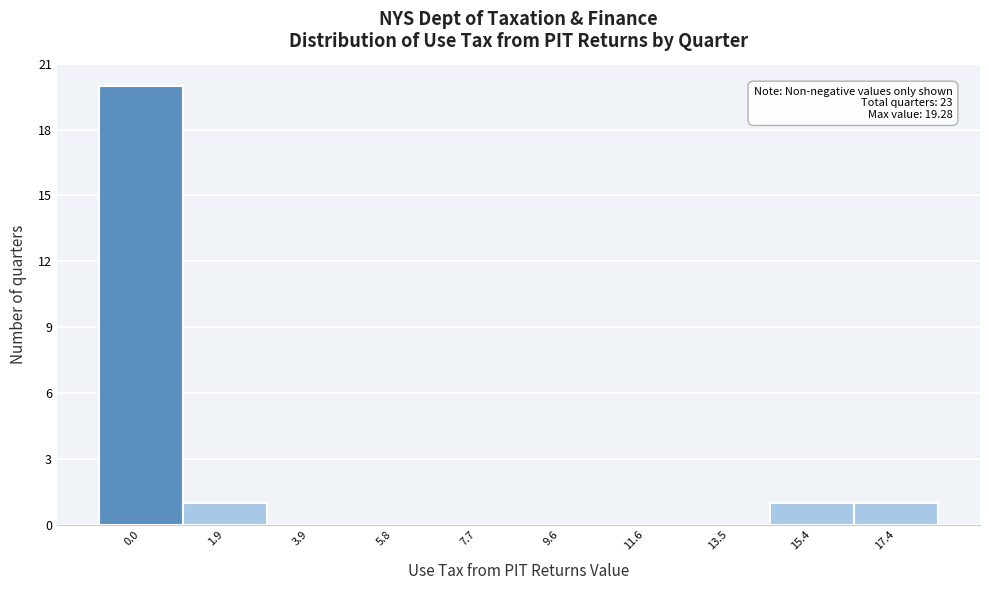

Reading left to right, list all the values displayed in this chart.

0.0=20	1.9=1	3.9=0	5.8=0	7.7=0	9.6=0	11.6=0	13.5=0	15.4=1	17.4=1